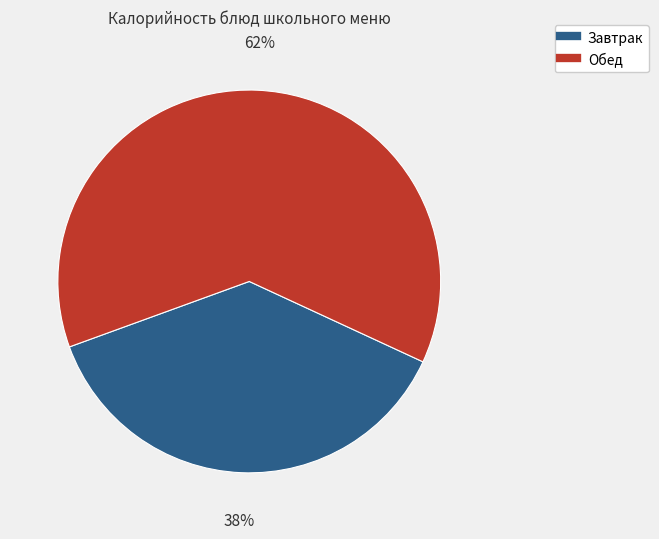

To the nearest percent, what is the average slice percentage?

50%